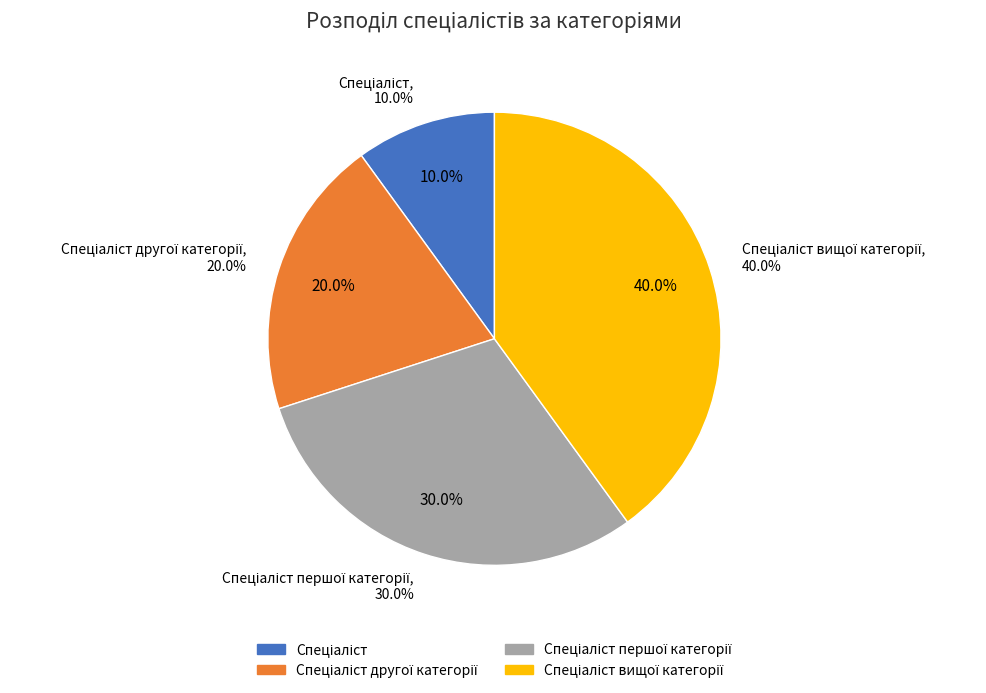

To the nearest percent, what percentage of the pie is Спеціаліст першої категорії?

30%